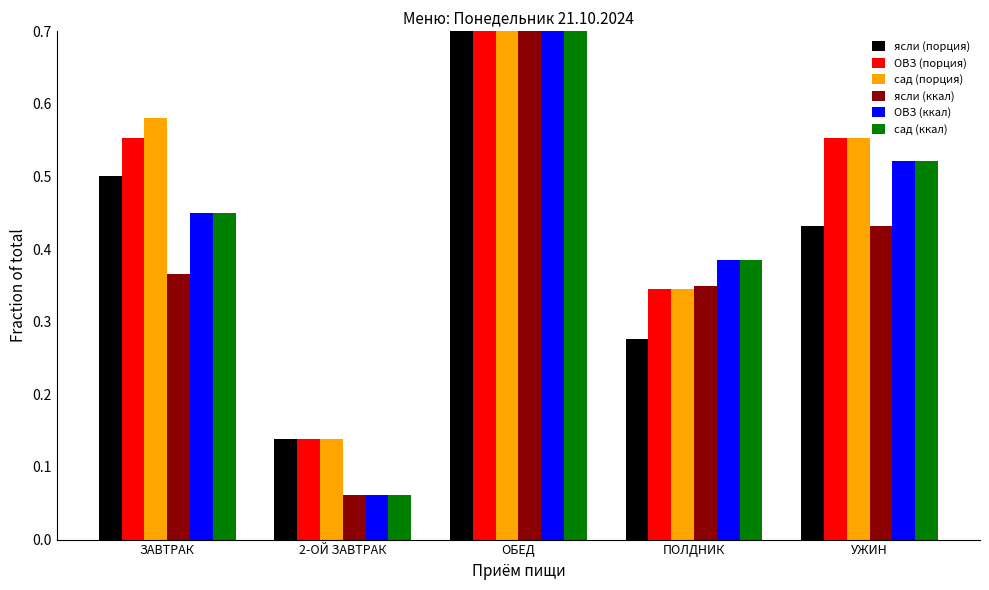

The ясли (ккал) series shows 0.1 at 2-ОЙ ЗАВТРАК. True or false?

True